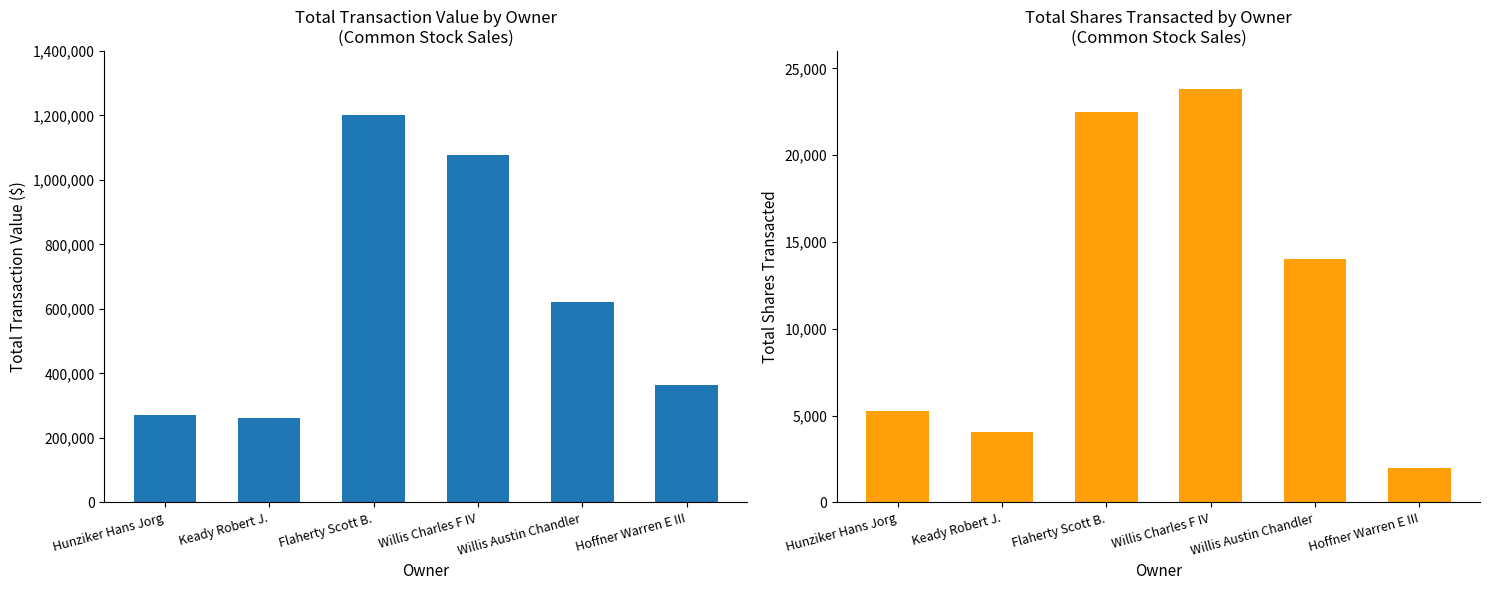

What value does the Total Transaction Value ($) series have at Willis Austin Chandler, to the nearest 50?

620900